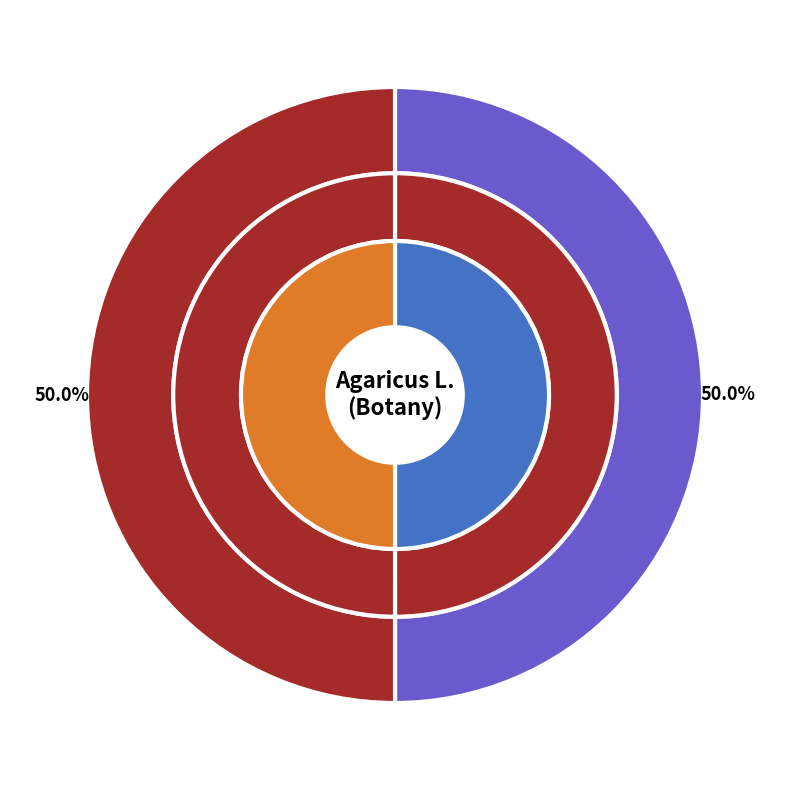

How many slices are in this pie chart?

2